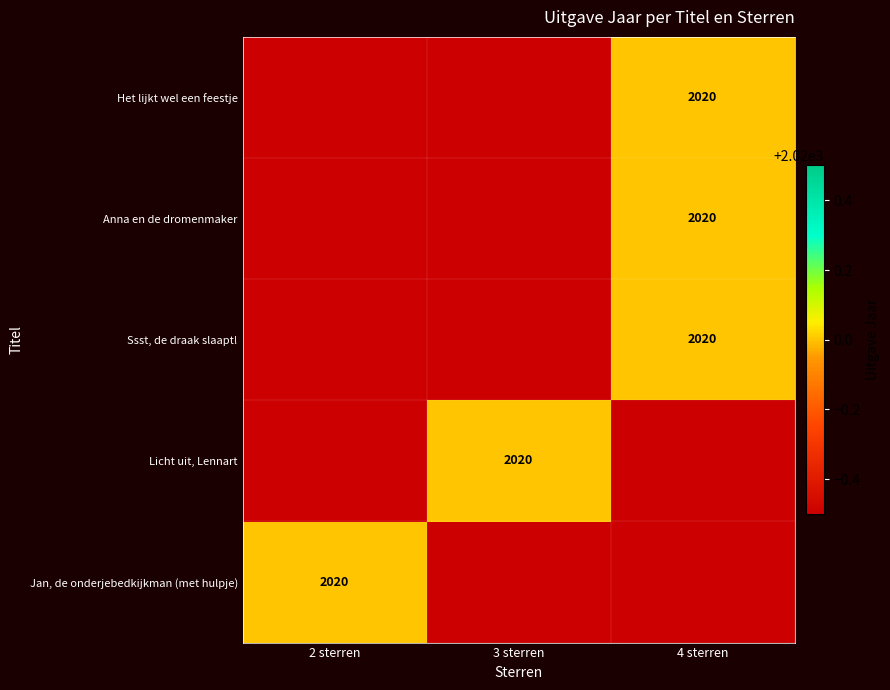

Is it true that Jan, de onderjebedkijkman (met hulpje) equals 2020 at 2 sterren?

True